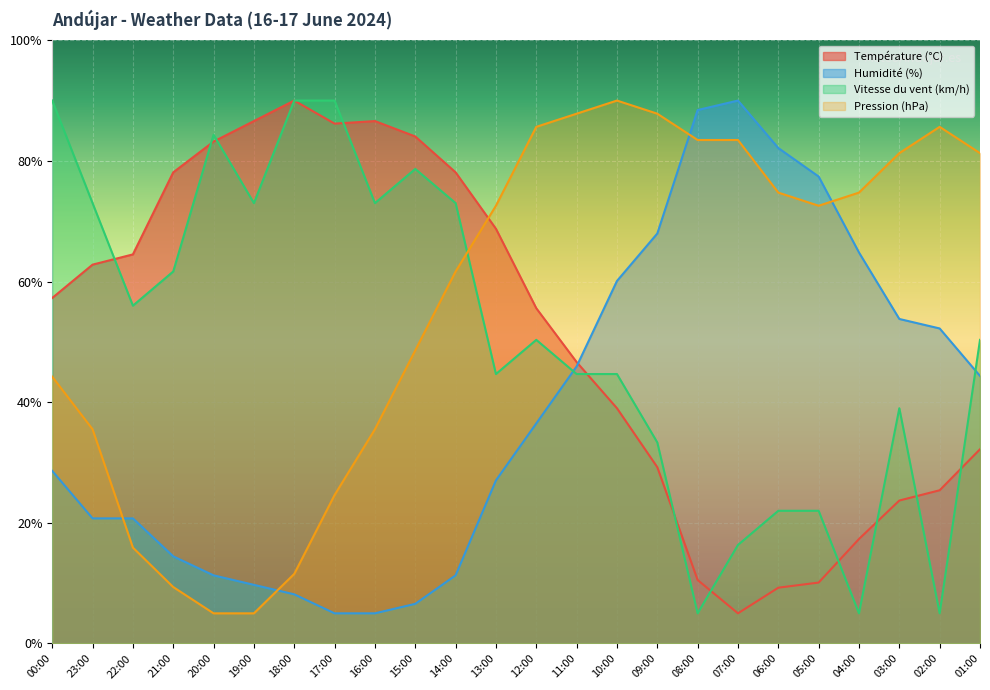

Reading left to right, list all the values displayed in this chart.

Température (°C): 00:00=57.3	23:00=62.8	22:00=64.5	21:00=78.1	20:00=83.2	19:00=86.6	18:00=90.0	17:00=86.2	16:00=86.6	15:00=84.0	14:00=78.1	13:00=68.8	12:00=55.6	11:00=46.6	10:00=39.0	09:00=29.2	08:00=10.5	07:00=5.0	06:00=9.2	05:00=10.1	04:00=17.3	03:00=23.7	02:00=25.4	01:00=32.2
Humidité (%): 00:00=28.6	23:00=20.7	22:00=20.7	21:00=14.4	20:00=11.3	19:00=9.7	18:00=8.1	17:00=5.0	16:00=5.0	15:00=6.6	14:00=11.3	13:00=27.0	12:00=36.5	11:00=45.9	10:00=60.1	09:00=68.0	08:00=88.4	07:00=90.0	06:00=82.1	05:00=77.4	04:00=64.8	03:00=53.8	02:00=52.2	01:00=44.4
Vitesse du vent (km/h): 00:00=90.0	23:00=73.0	22:00=56.0	21:00=61.7	20:00=84.3	19:00=73.0	18:00=90.0	17:00=90.0	16:00=73.0	15:00=78.7	14:00=73.0	13:00=44.7	12:00=50.3	11:00=44.7	10:00=44.7	09:00=33.3	08:00=5.0	07:00=16.3	06:00=22.0	05:00=22.0	04:00=5.0	03:00=39.0	02:00=5.0	01:00=50.3
Pression (hPa): 00:00=44.2	23:00=35.5	22:00=15.9	21:00=9.4	20:00=5.0	19:00=5.0	18:00=11.5	17:00=24.6	16:00=35.5	15:00=48.6	14:00=61.7	13:00=72.6	12:00=85.6	11:00=87.8	10:00=90.0	09:00=87.8	08:00=83.5	07:00=83.5	06:00=74.7	05:00=72.6	04:00=74.7	03:00=81.3	02:00=85.6	01:00=81.3